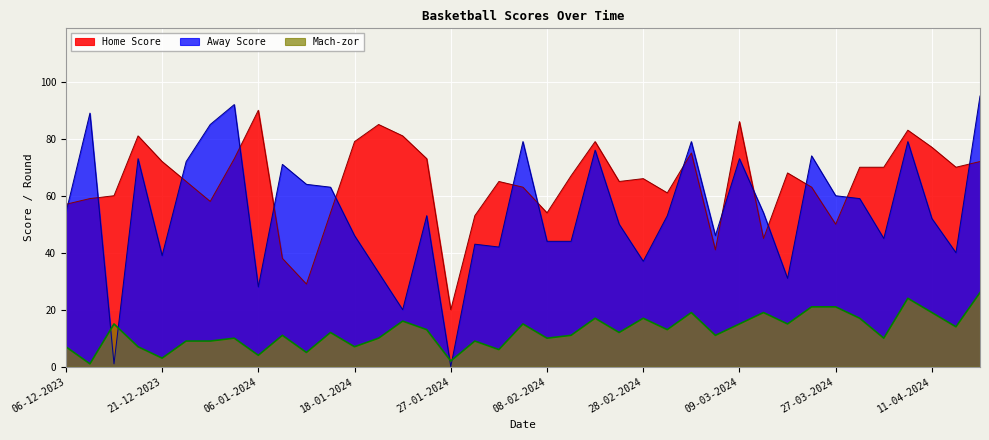

What are all the series names shown in the legend?

Home Score, Away Score, Mach-zor